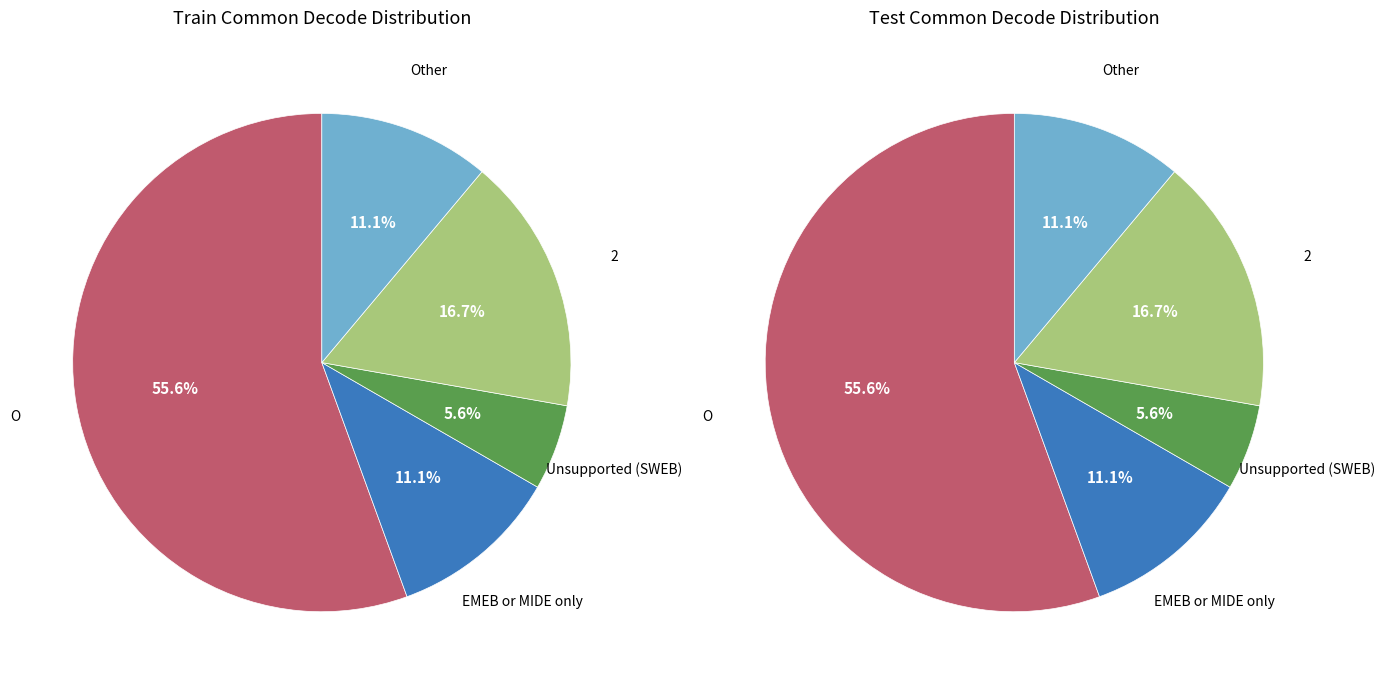

How many slices are in this pie chart?

5